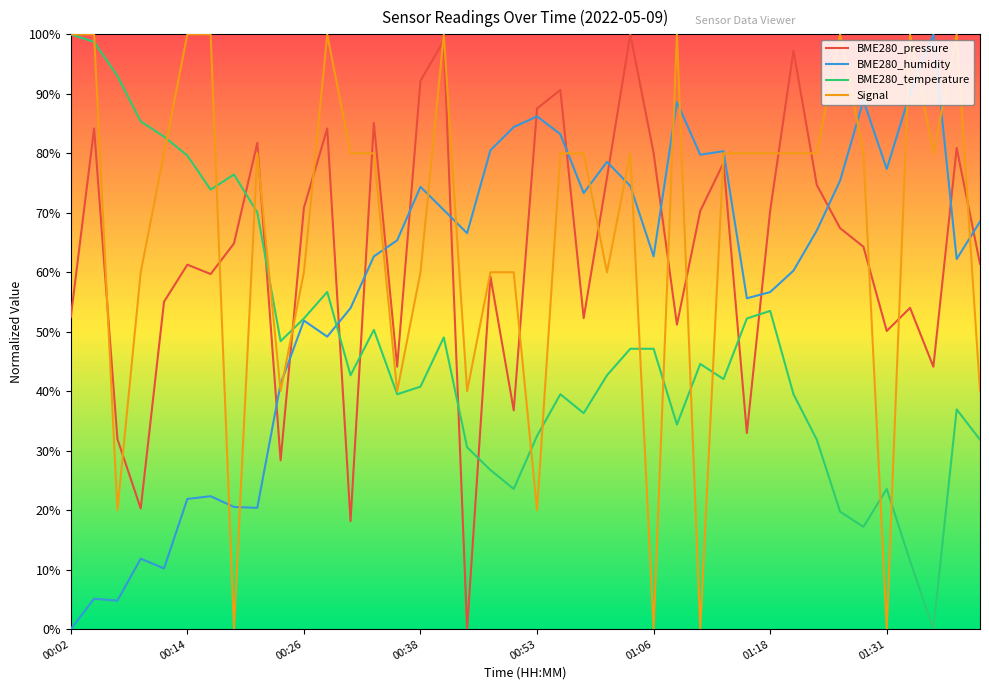

Does the chart display data point markers on the line(s)?

No